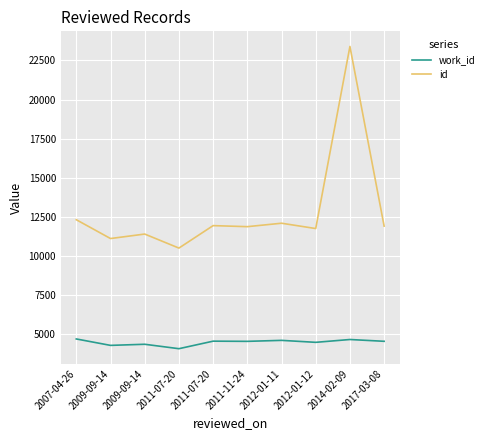

What are all the series names shown in the legend?

work_id, id